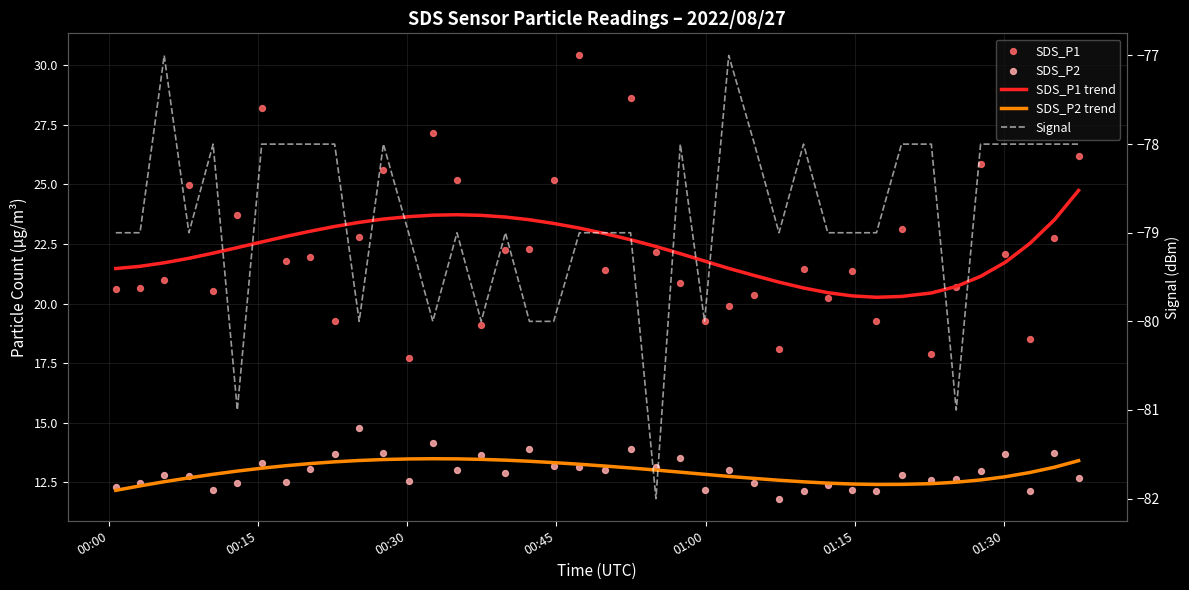

Which series reaches the minimum Y coordinate?

Signal